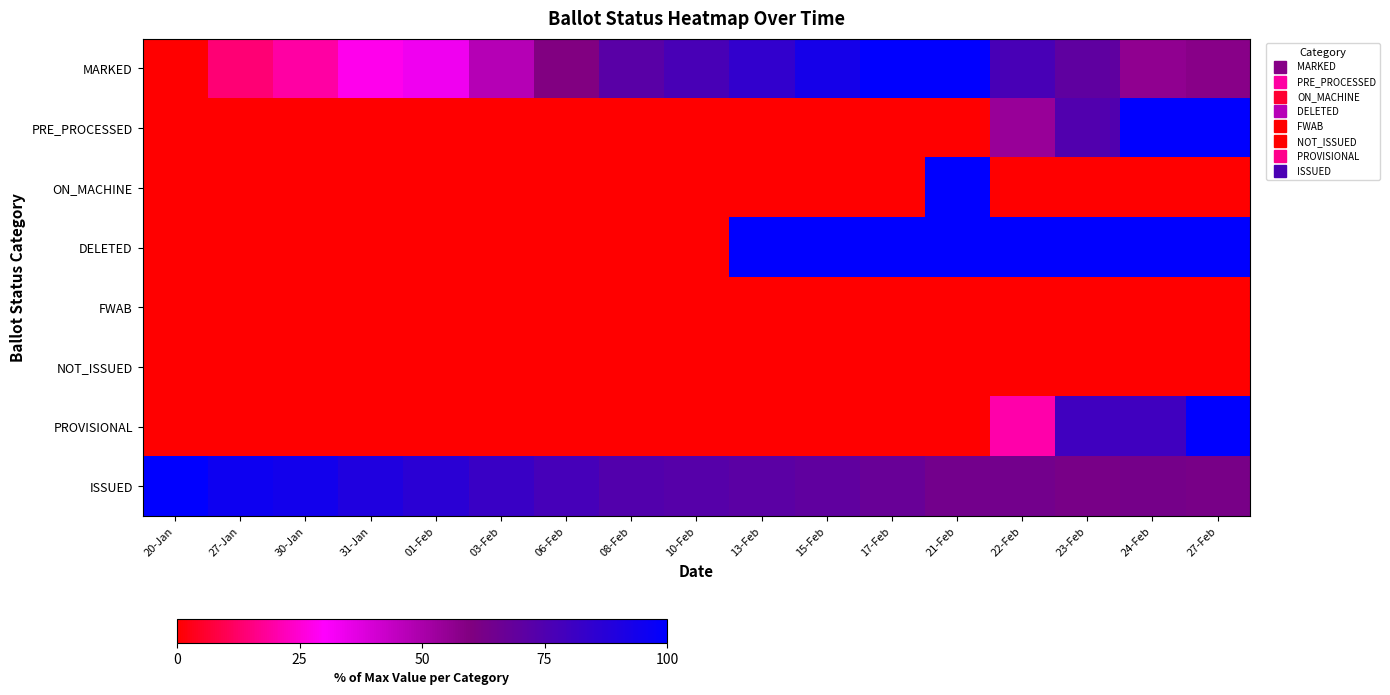

Which has a higher value, 15-Feb or 20-Jan?

15-Feb